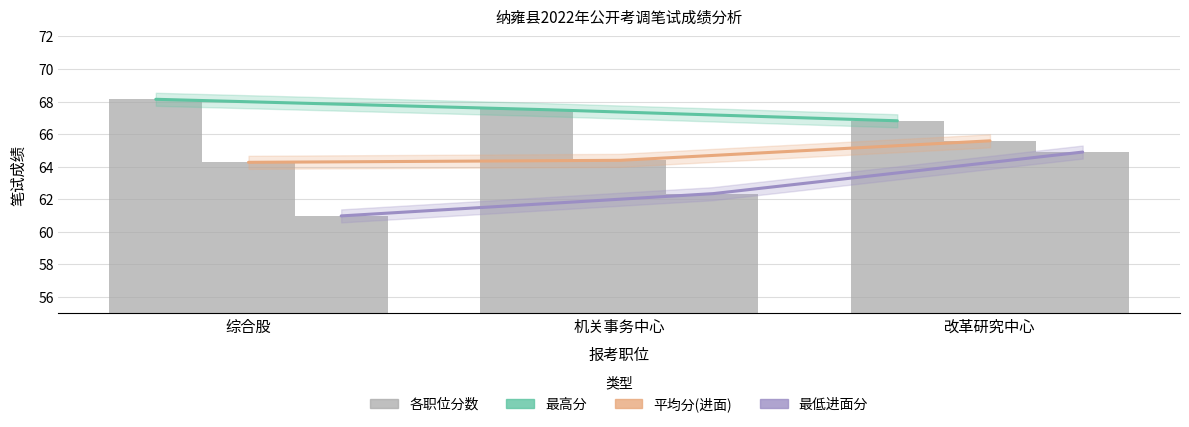

Reading right to left, list all the values displayed in this chart.

最高分: 改革研究中心=66.8	机关事务中心=67.5	综合股=68.1
平均分(进面): 改革研究中心=65.6	机关事务中心=64.4	综合股=64.3
最低进面分: 改革研究中心=64.9	机关事务中心=62.3	综合股=61.0